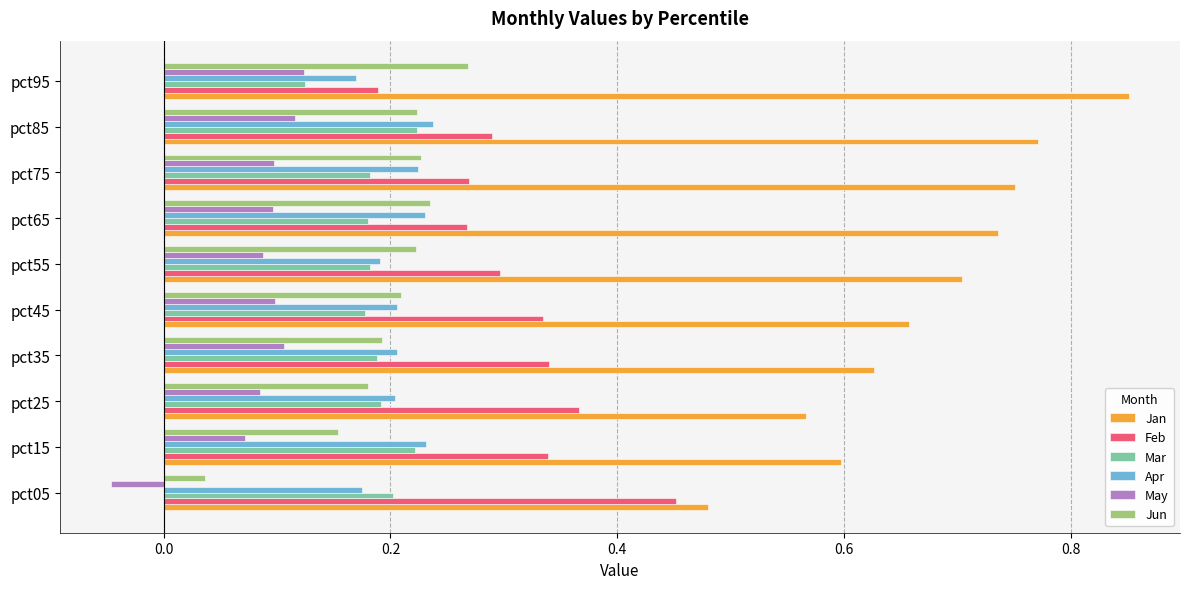

Which label corresponds to the largest value in the chart?

pct95